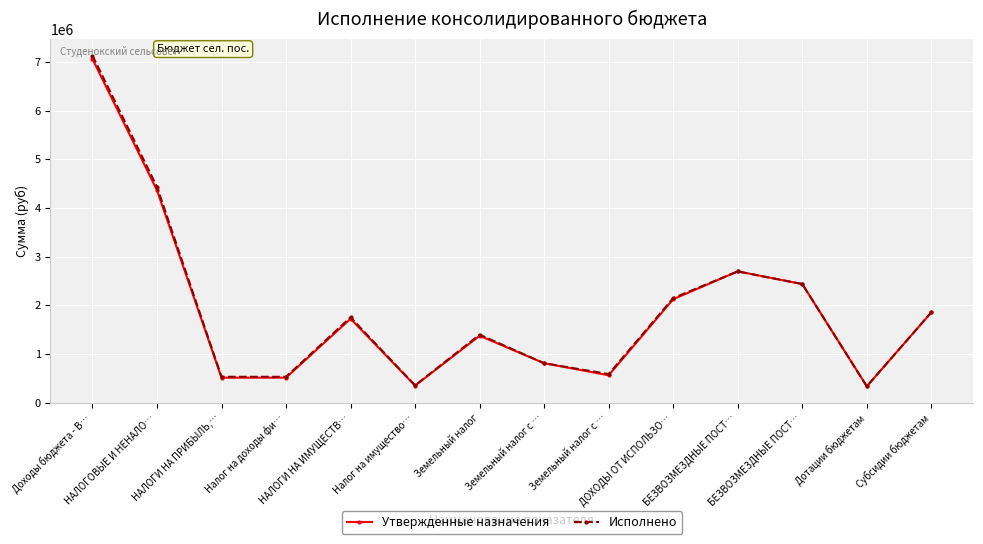

Is the value of Утвержденные назначения at НАЛОГИ НА ИМУЩЕСТВ… greater than the value of Исполнено at БЕЗВОЗМЕЗДНЫЕ ПОСТ…?

No